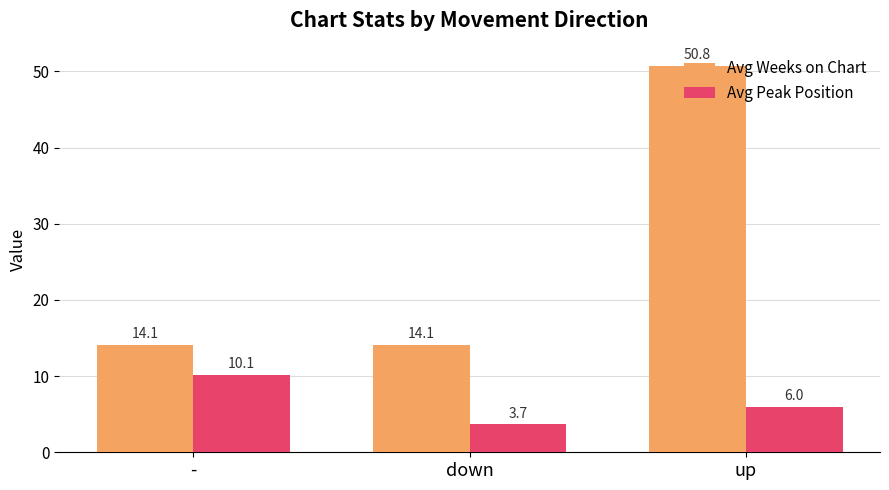

Reading left to right, transcribe all the data shown in this chart.

Avg Weeks on Chart: 14.1	14.1	50.8
Avg Peak Position: 10.1	3.7	6.0